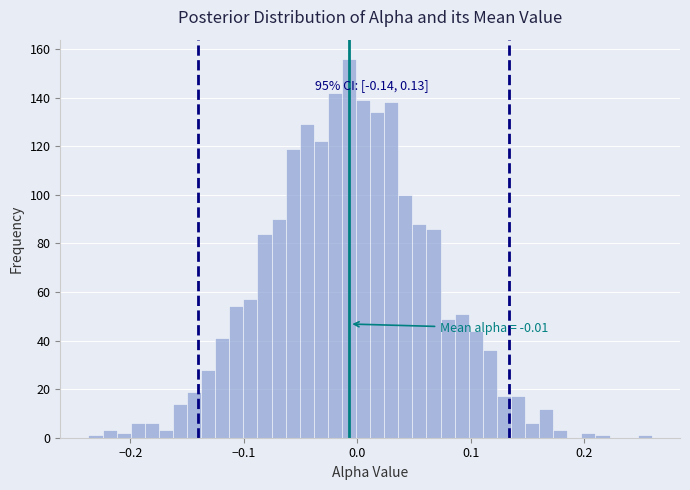

Read against the x-axis, roughly where is the centre of the tallest bar?

-0.01